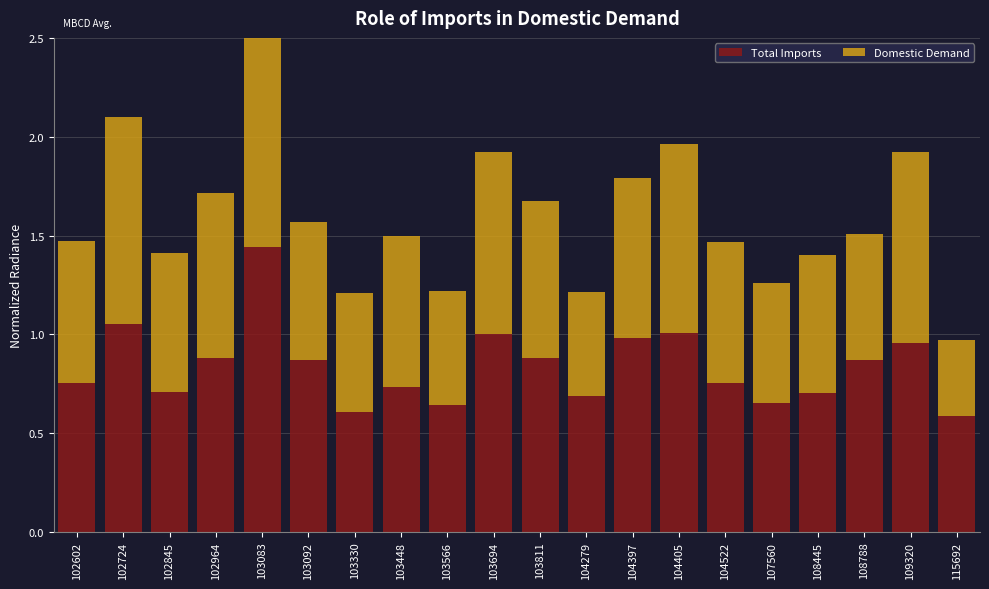

Does the chart contain stacked bars?

No